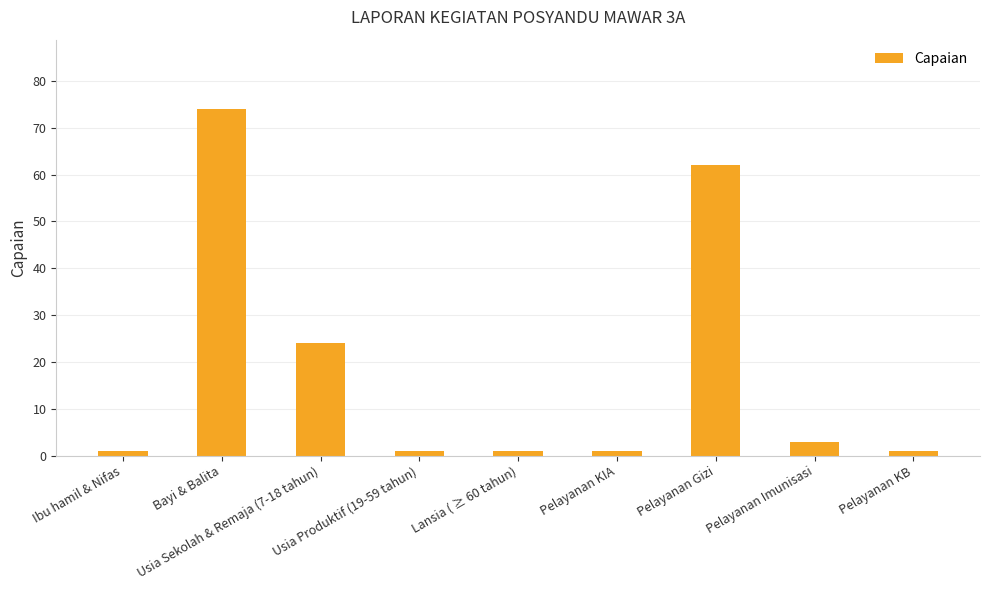

What is the average value?

19